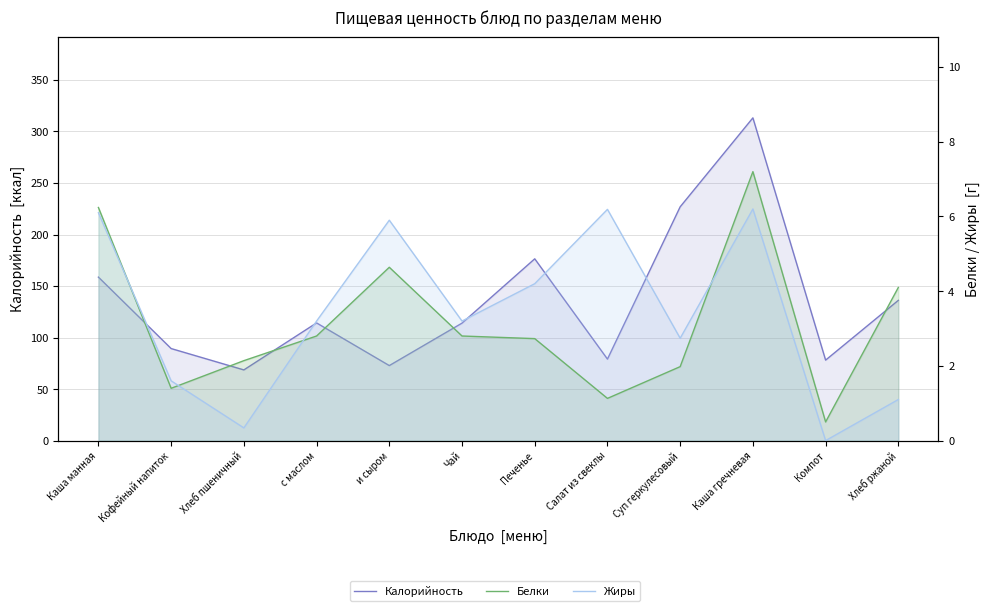

Which label corresponds to the smallest value in the chart?

Компот